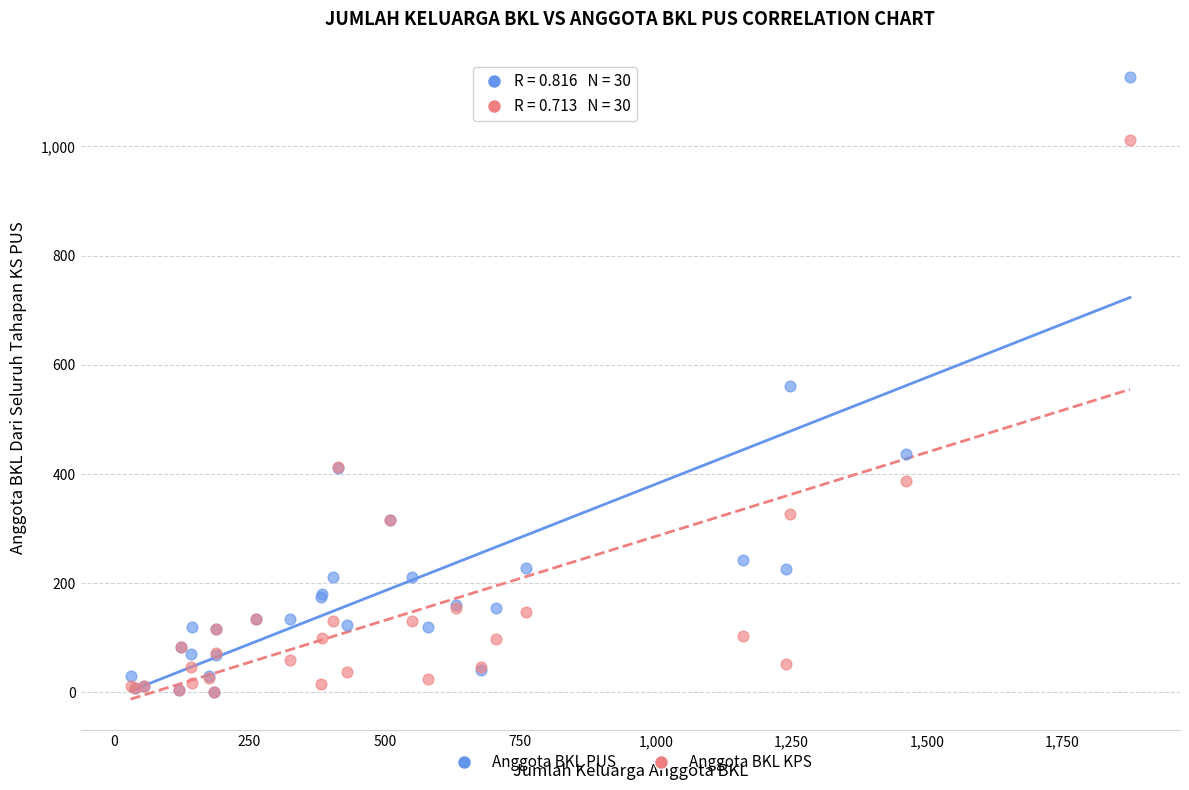

Which series reaches the maximum Y coordinate?

Anggota BKL PUS